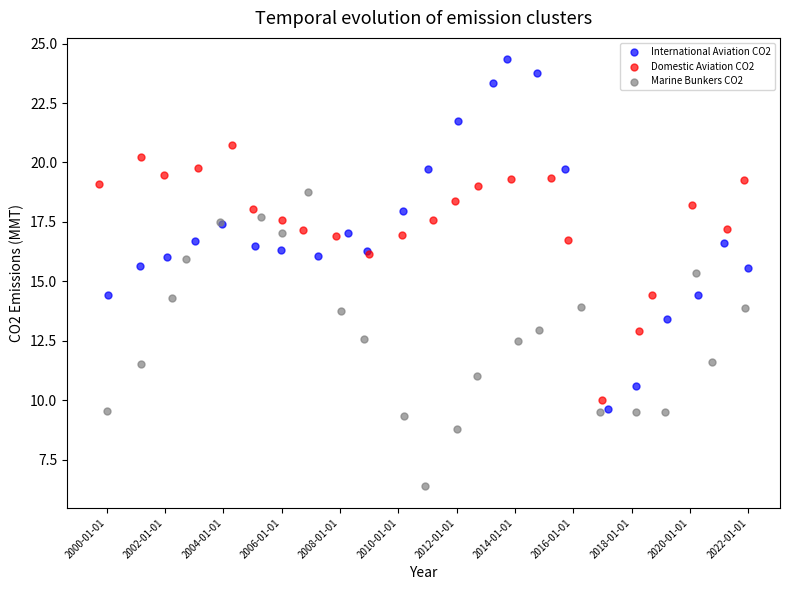

Which series has the largest Y range (max minus min)?

International Aviation CO2